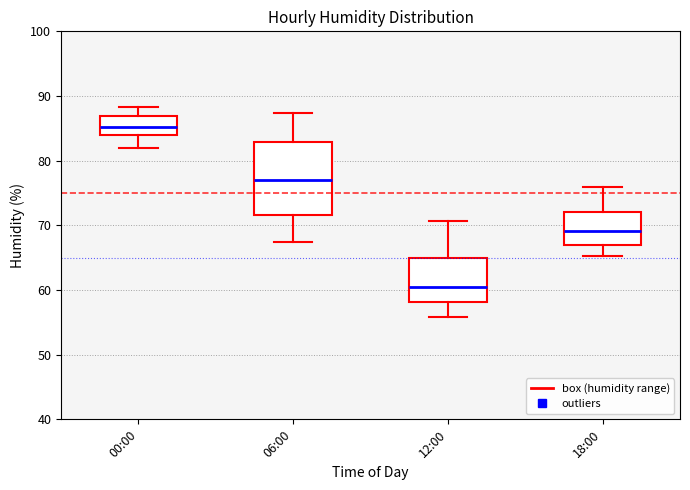

Which box's median line is the lowest?

12:00